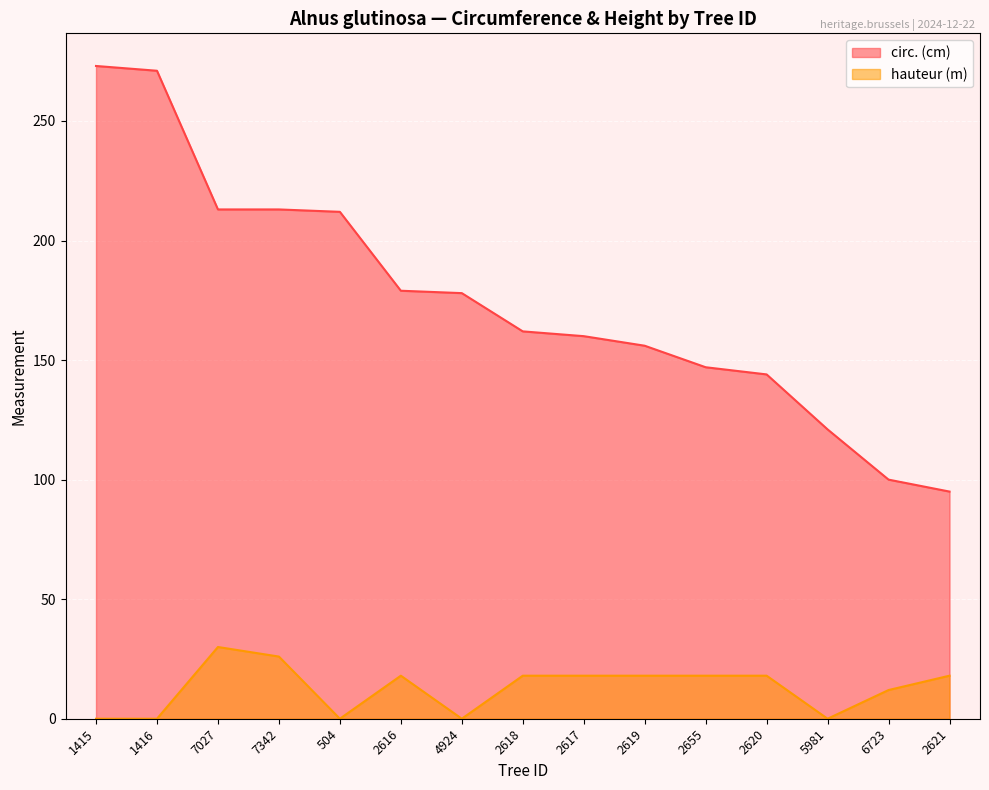

What is the label of the 7th point from the left?

4924